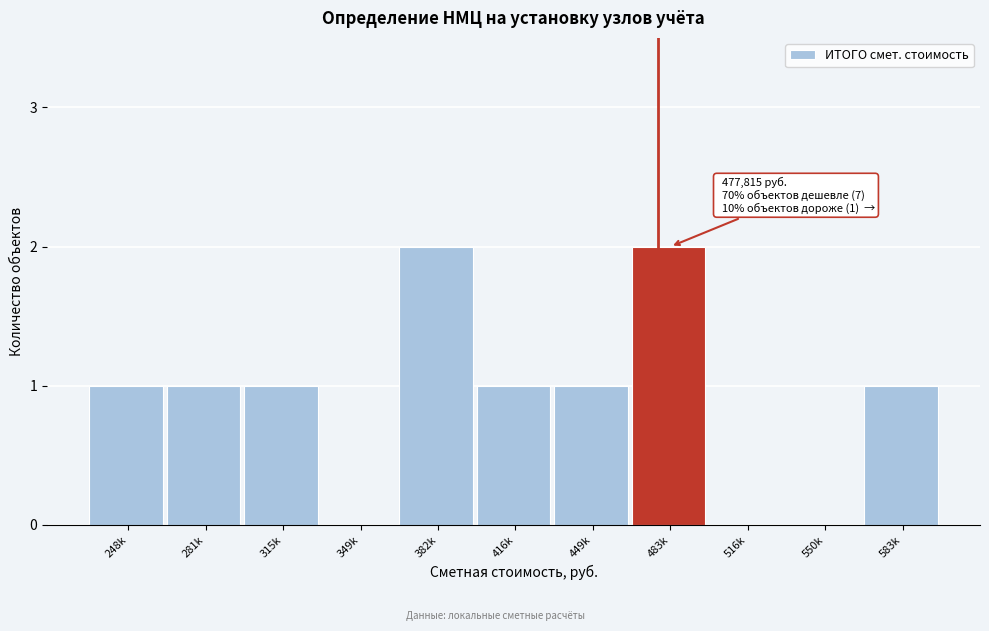

Reading left to right, what are all the values shown in this chart?

248k=1	281k=1	315k=1	349k=0	382k=2	416k=1	449k=1	483k=2	516k=0	550k=0	583k=1